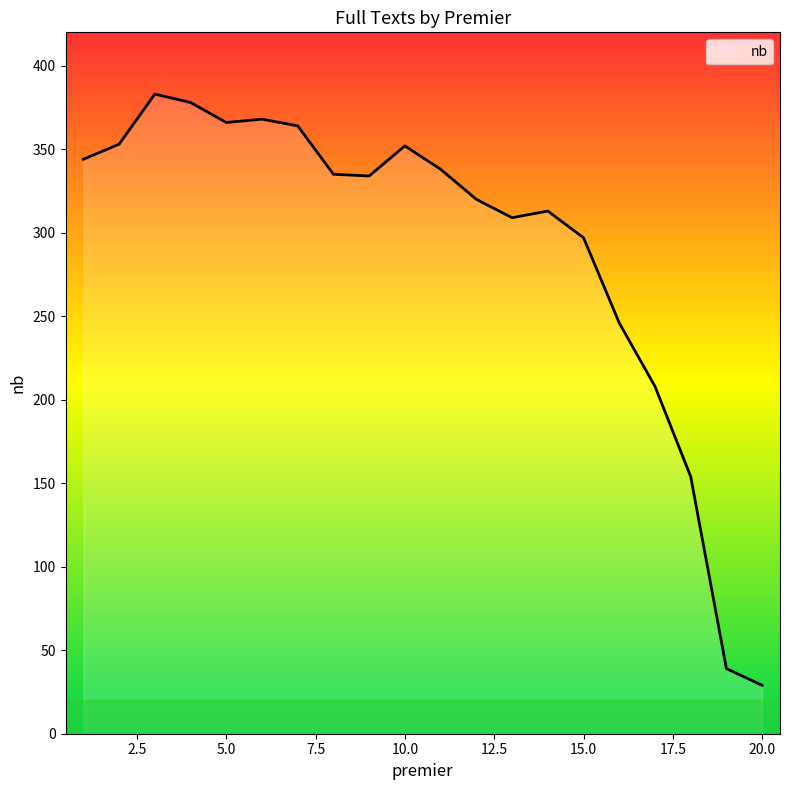

What is the average value?

292